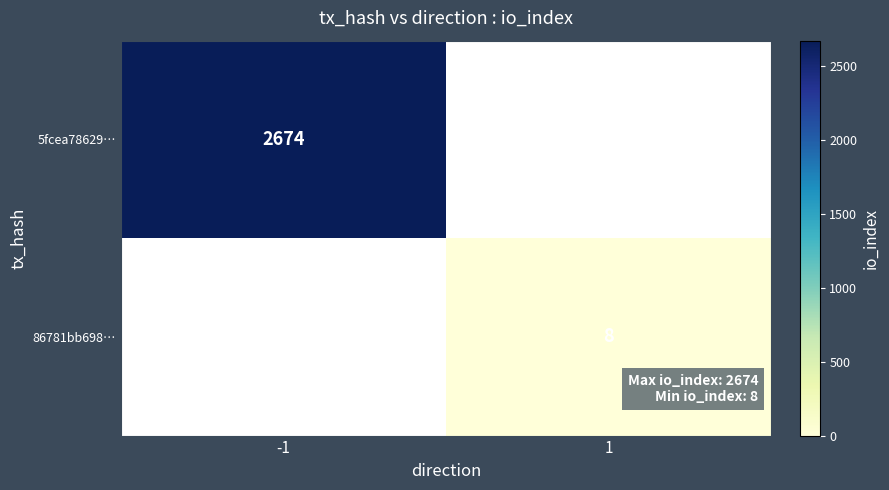

The value of 86781bb698… at 1 is 8. True or false?

True